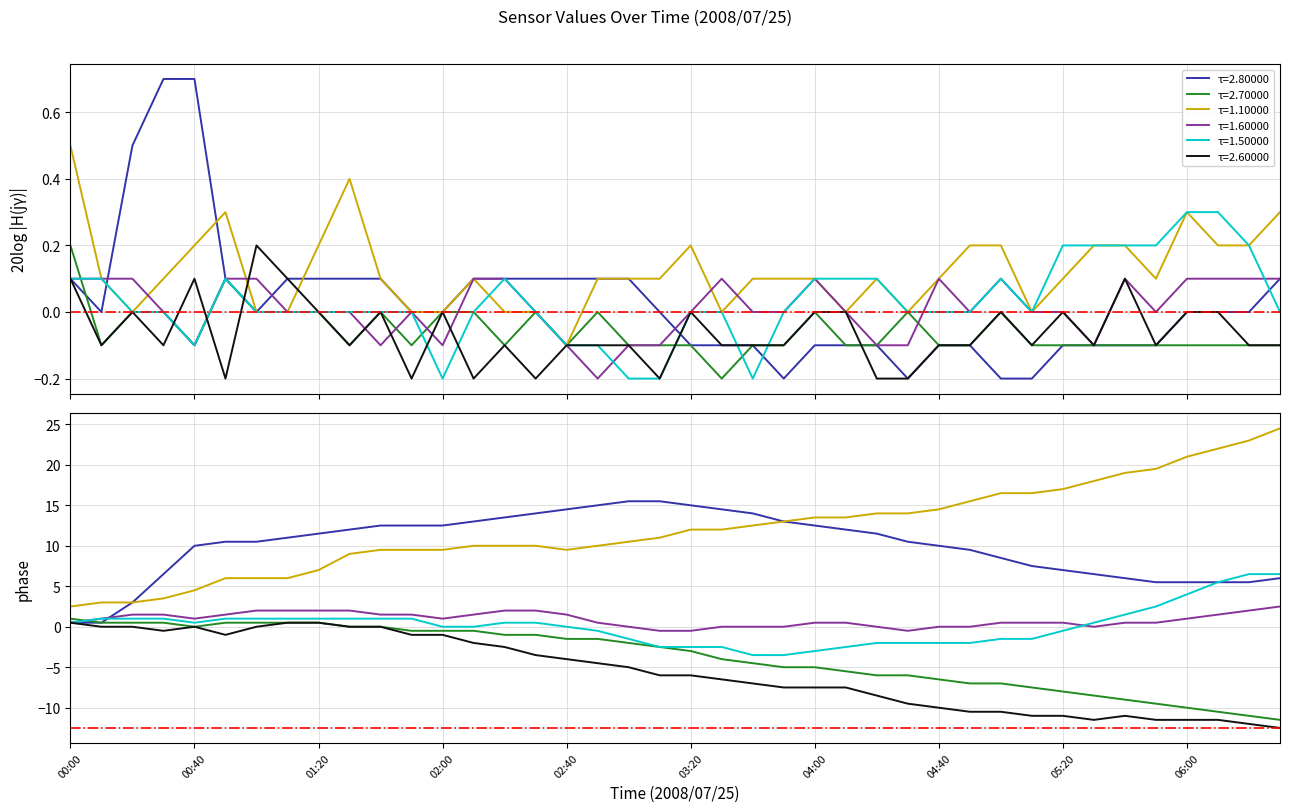

Reading left to right, what are all the values shown in this chart?

col 2.800: 0.5	0.5	3.0	6.5	10.0	10.5	10.5	11.0	11.5	12.0	12.5	12.5	12.5	13.0	13.5	14.0	14.5	15.0	15.5	15.5	15.0	14.5	14.0	13.0	12.5	12.0	11.5	10.5	10.0	9.5	8.5	7.5	7.0	6.5	6.0	5.5	5.5	5.5	5.5	6.0
col 2.700: 1.0	0.5	0.5	0.5	0.0	0.5	0.5	0.5	0.5	0.0	0.0	-0.5	-0.5	-0.5	-1.0	-1.0	-1.5	-1.5	-2.0	-2.5	-3.0	-4.0	-4.5	-5.0	-5.0	-5.5	-6.0	-6.0	-6.5	-7.0	-7.0	-7.5	-8.0	-8.5	-9.0	-9.5	-10.0	-10.5	-11.0	-11.5
col 1.100: 2.5	3.0	3.0	3.5	4.5	6.0	6.0	6.0	7.0	9.0	9.5	9.5	9.5	10.0	10.0	10.0	9.5	10.0	10.5	11.0	12.0	12.0	12.5	13.0	13.5	13.5	14.0	14.0	14.5	15.5	16.5	16.5	17.0	18.0	19.0	19.5	21.0	22.0	23.0	24.5
col 1.600: 0.5	1.0	1.5	1.5	1.0	1.5	2.0	2.0	2.0	2.0	1.5	1.5	1.0	1.5	2.0	2.0	1.5	0.5	0.0	-0.5	-0.5	0.0	0.0	0.0	0.5	0.5	0.0	-0.5	0.0	0.0	0.5	0.5	0.5	0.0	0.5	0.5	1.0	1.5	2.0	2.5
col 1.500: 0.5	1.0	1.0	1.0	0.5	1.0	1.0	1.0	1.0	1.0	1.0	1.0	0.0	0.0	0.5	0.5	0.0	-0.5	-1.5	-2.5	-2.5	-2.5	-3.5	-3.5	-3.0	-2.5	-2.0	-2.0	-2.0	-2.0	-1.5	-1.5	-0.5	0.5	1.5	2.5	4.0	5.5	6.5	6.5
col 2.600: 0.5	0.0	0.0	-0.5	0.0	-1.0	0.0	0.5	0.5	0.0	0.0	-1.0	-1.0	-2.0	-2.5	-3.5	-4.0	-4.5	-5.0	-6.0	-6.0	-6.5	-7.0	-7.5	-7.5	-7.5	-8.5	-9.5	-10.0	-10.5	-10.5	-11.0	-11.0	-11.5	-11.0	-11.5	-11.5	-11.5	-12.0	-12.5